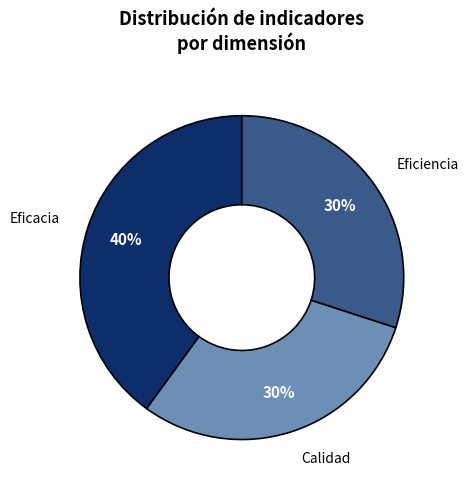

What is the ratio of the value at Eficacia to the value at Calidad?

1.3